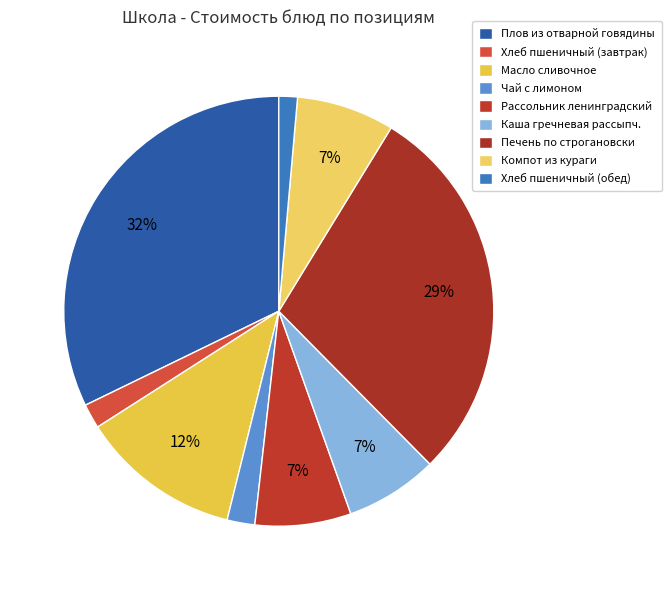

Which category has the smallest portion of the pie?

Хлеб пшеничный (обед)